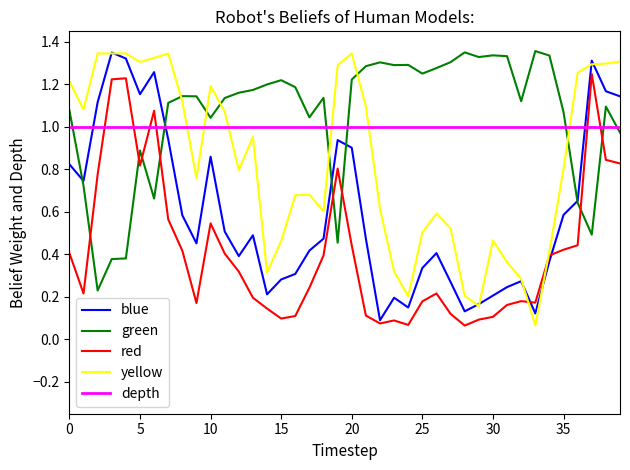

What are all the series names shown in the legend?

blue, green, red, yellow, depth